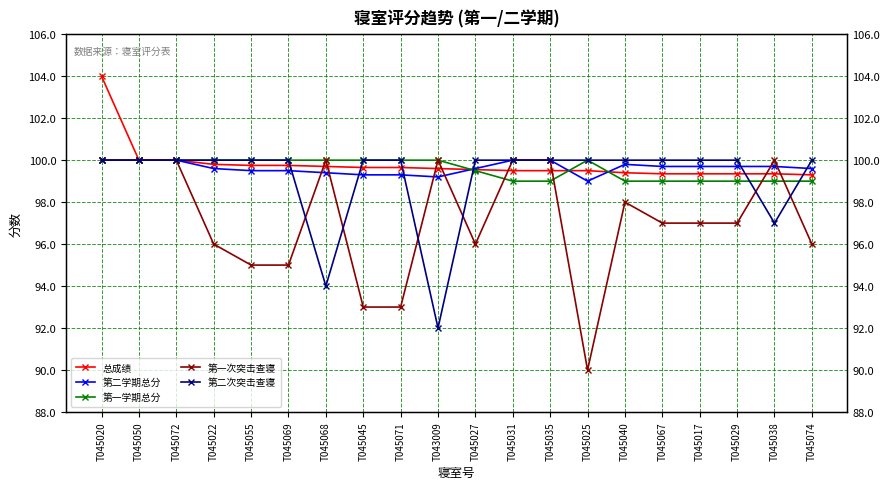

What is the approximate value of 第二次突击查寝 at T045067?

100.0